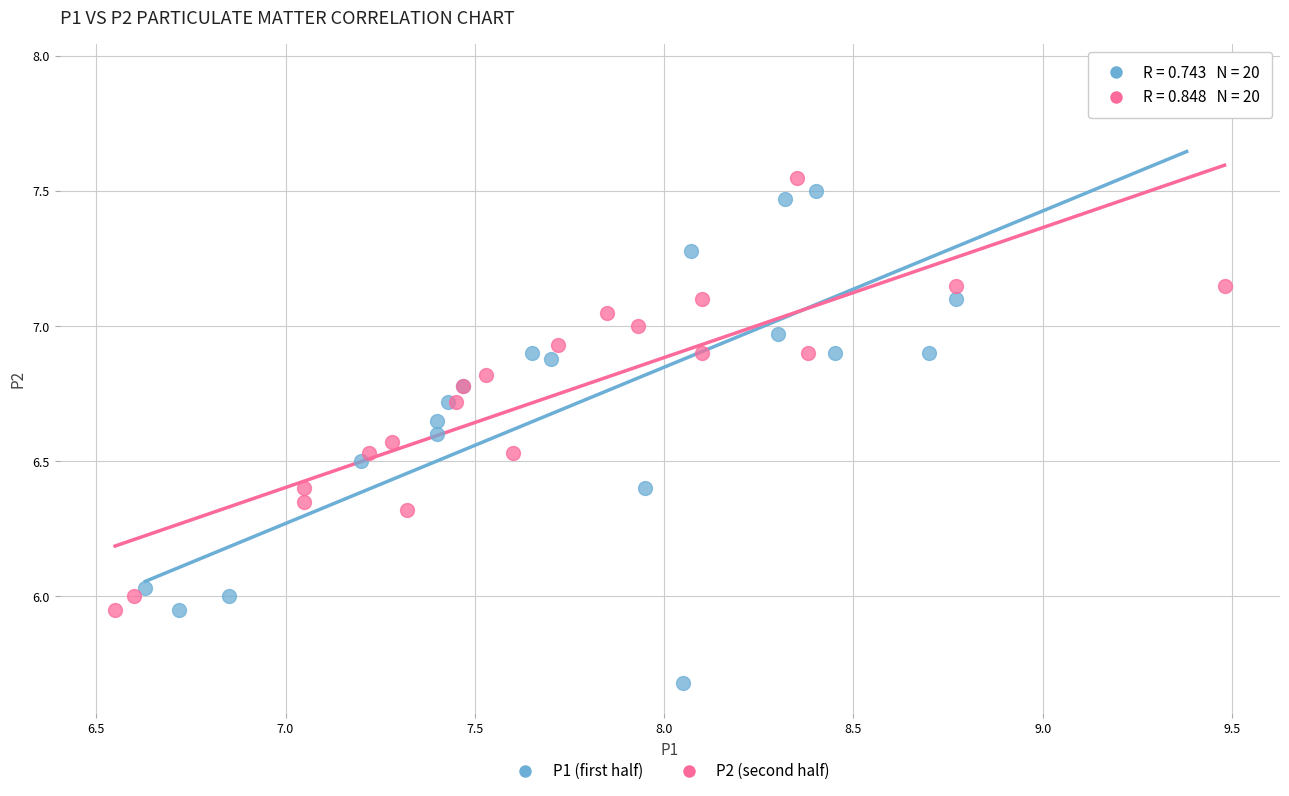

Which series has the largest Y range (max minus min)?

P1 (first half)